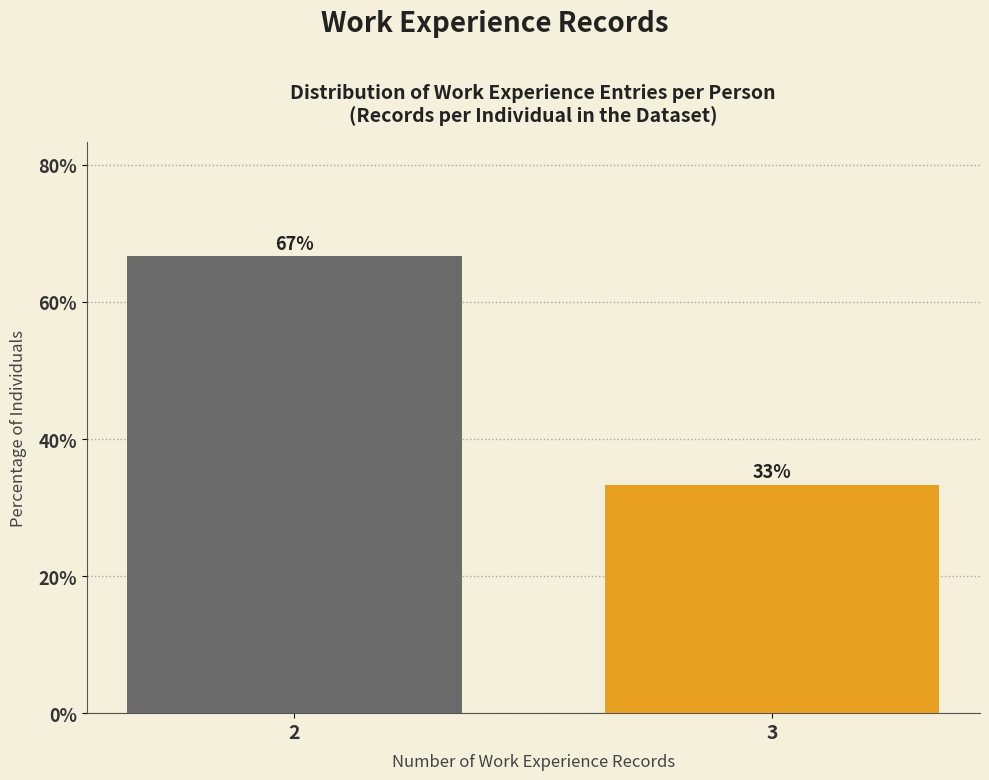

Where is the data nearest to the value 49?

3